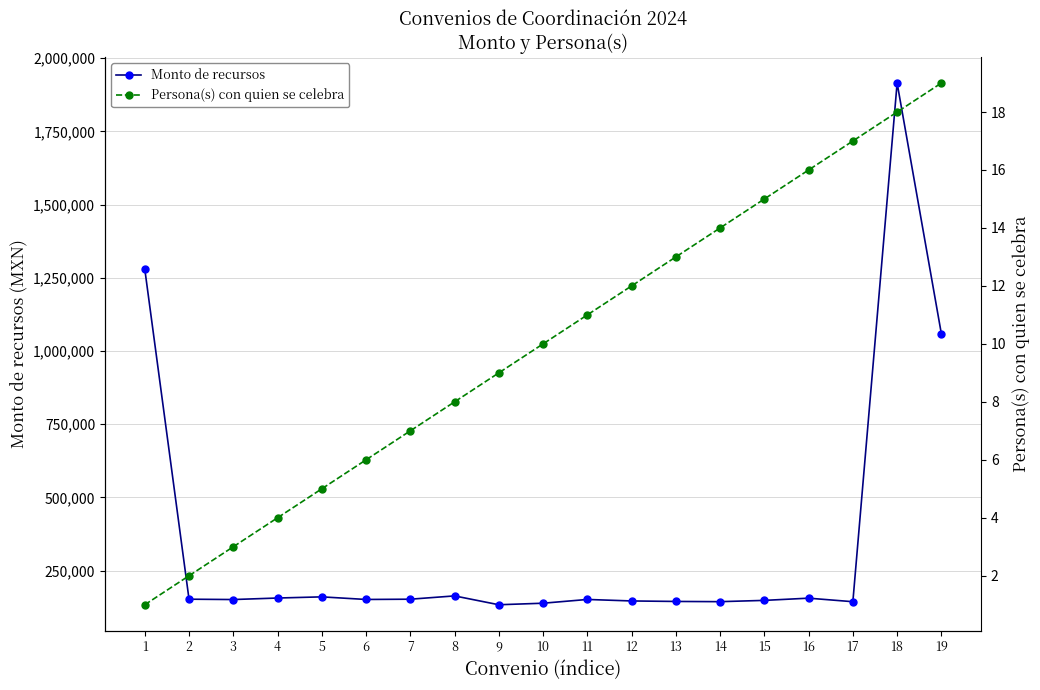

What value does the Persona(s) con quien se celebra series have at 1?

1.0